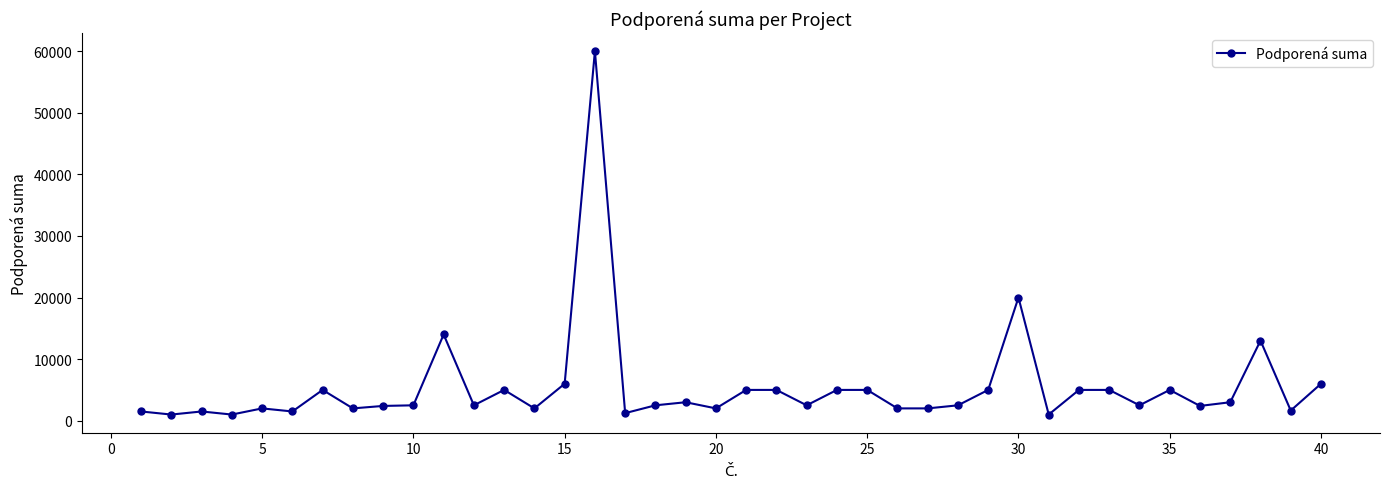

True or false: there are more than 1 points higher than both neighbors.

True